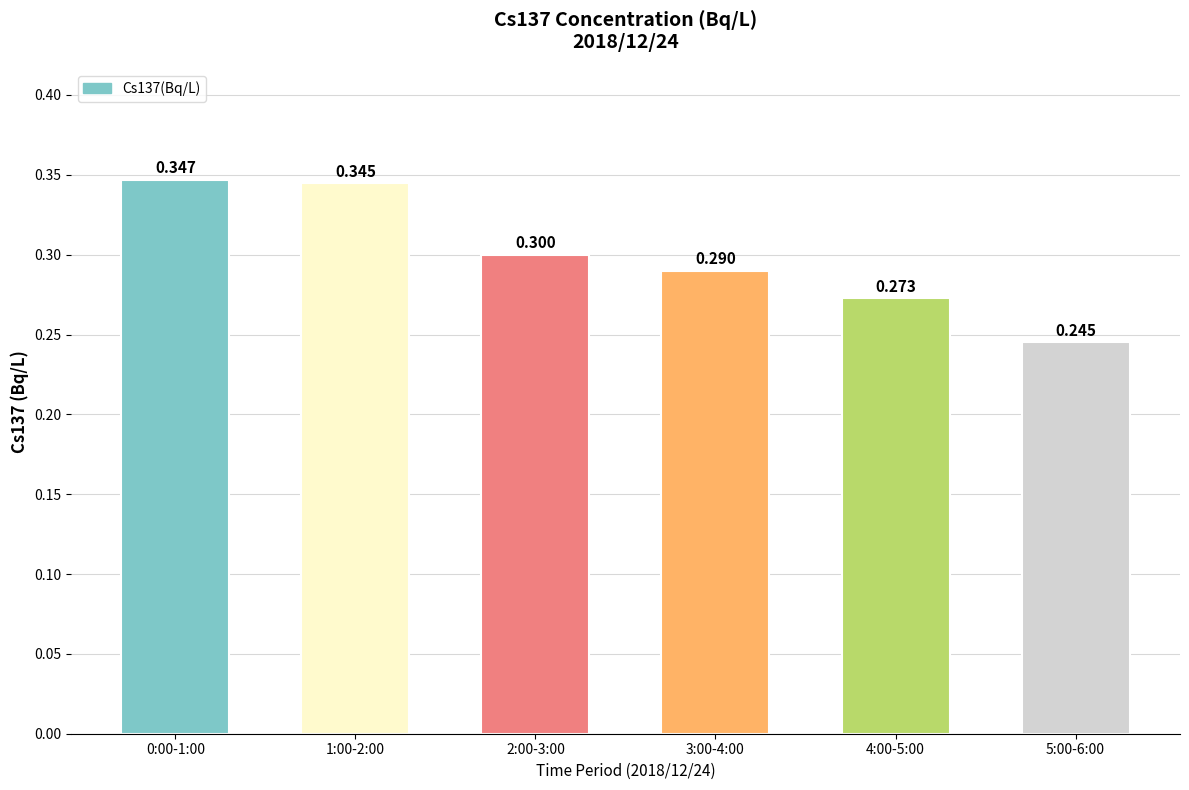

What is the minimum value shown in the chart?

0.2